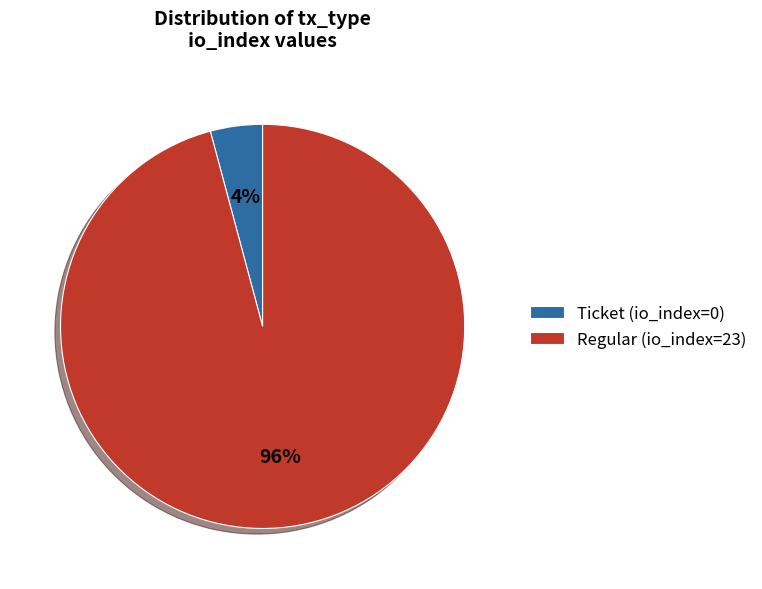

What is the majority slice?

Regular (io_index=23)